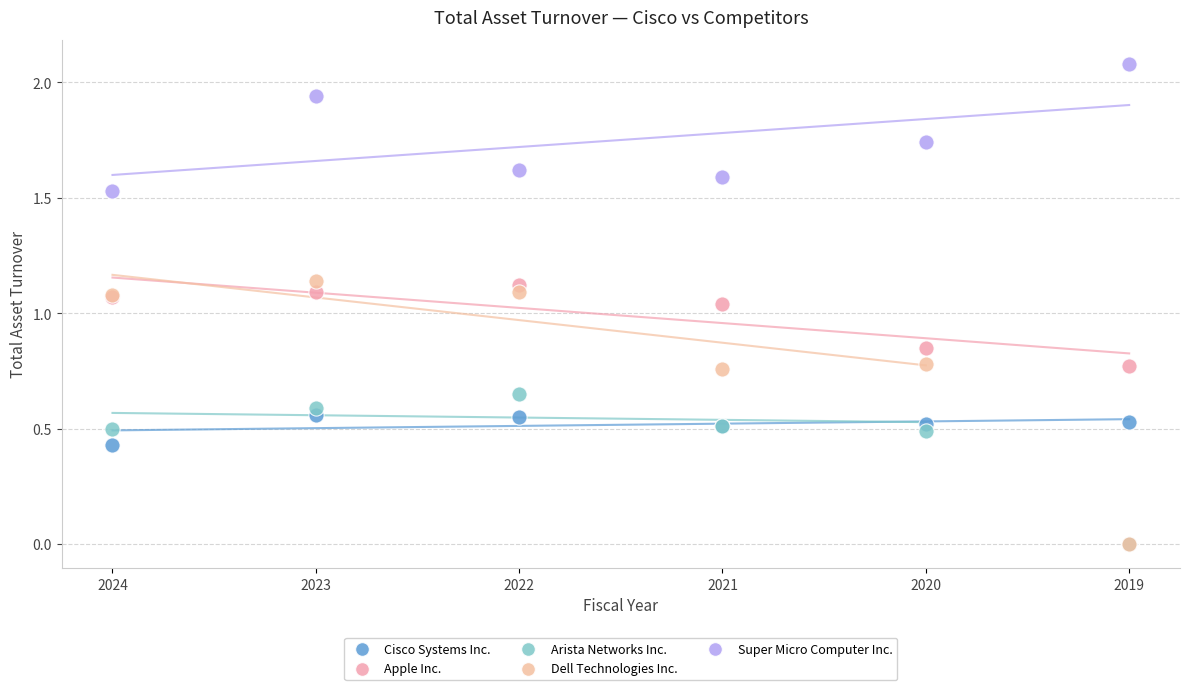

Which series contains the highest Y value?

Super Micro Computer Inc.